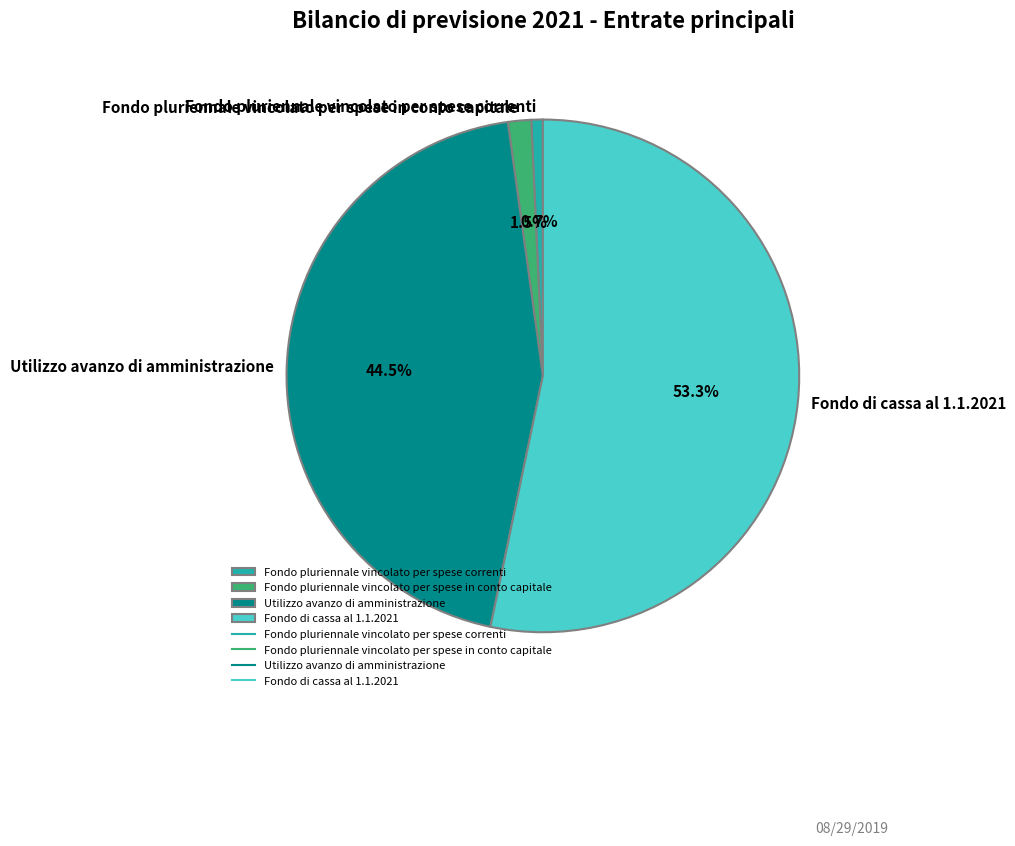

To the nearest percent, what portion does Fondo di cassa al 1.1.2021 represent?

53%